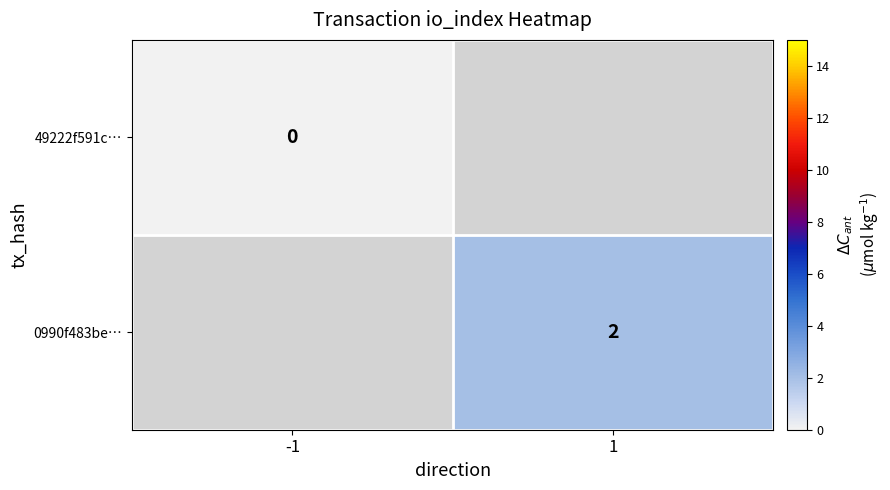

The 0990f483be… series shows 1 at 1. True or false?

False